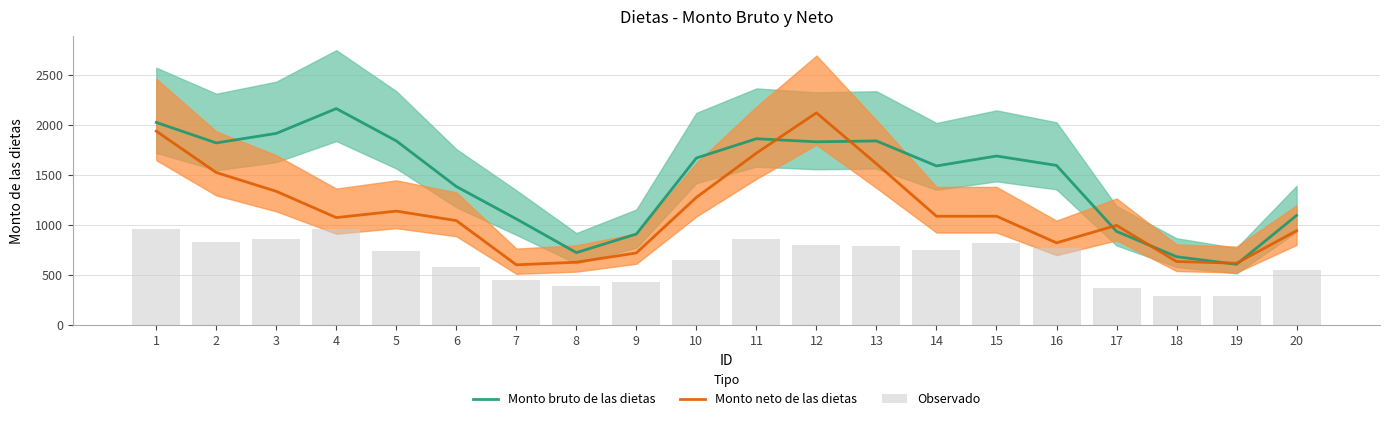

List the series in order of their peak value, highest first.

Monto bruto de las dietas, Monto neto de las dietas, Observado